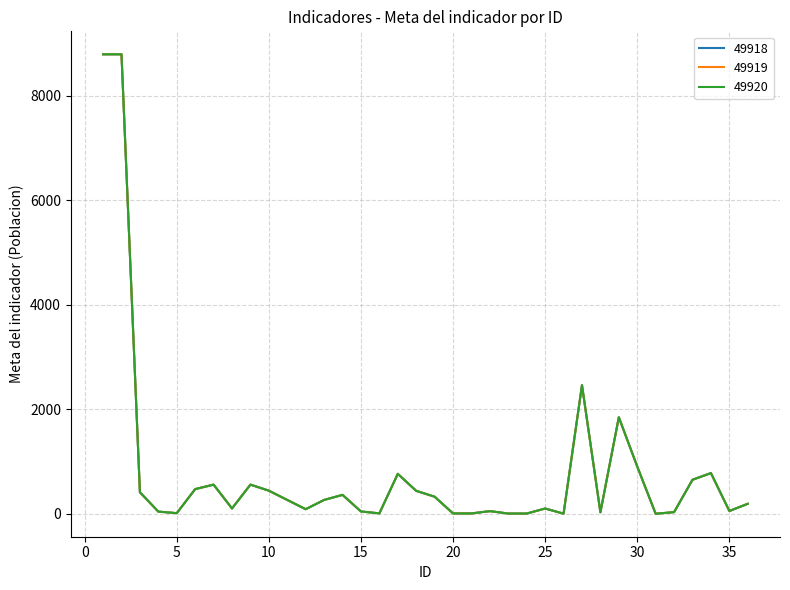

What is the sum of all 49919 values?

29830